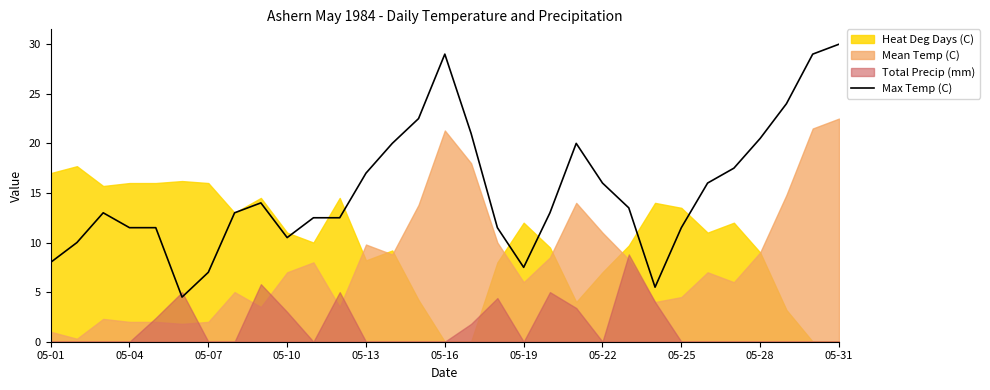

Is it true that the value at 05-28 is 13.2?

False